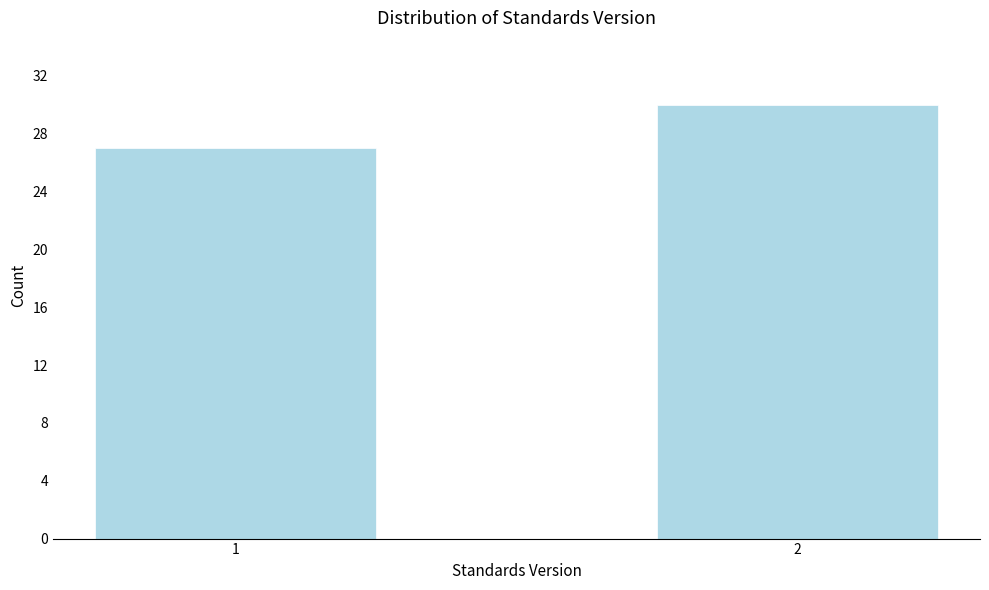

Reading right to left, what are all the values shown in this chart?

30	27